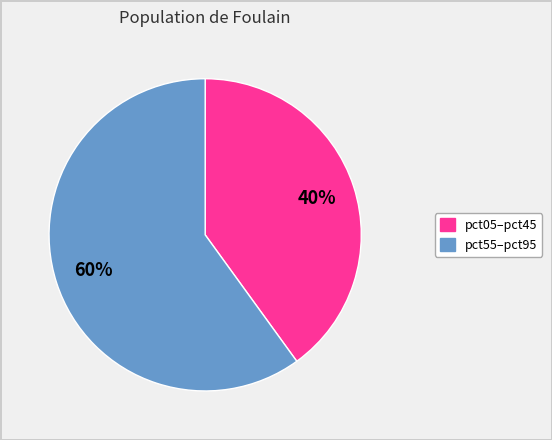

Is there any slice that represents more than half of the pie?

Yes